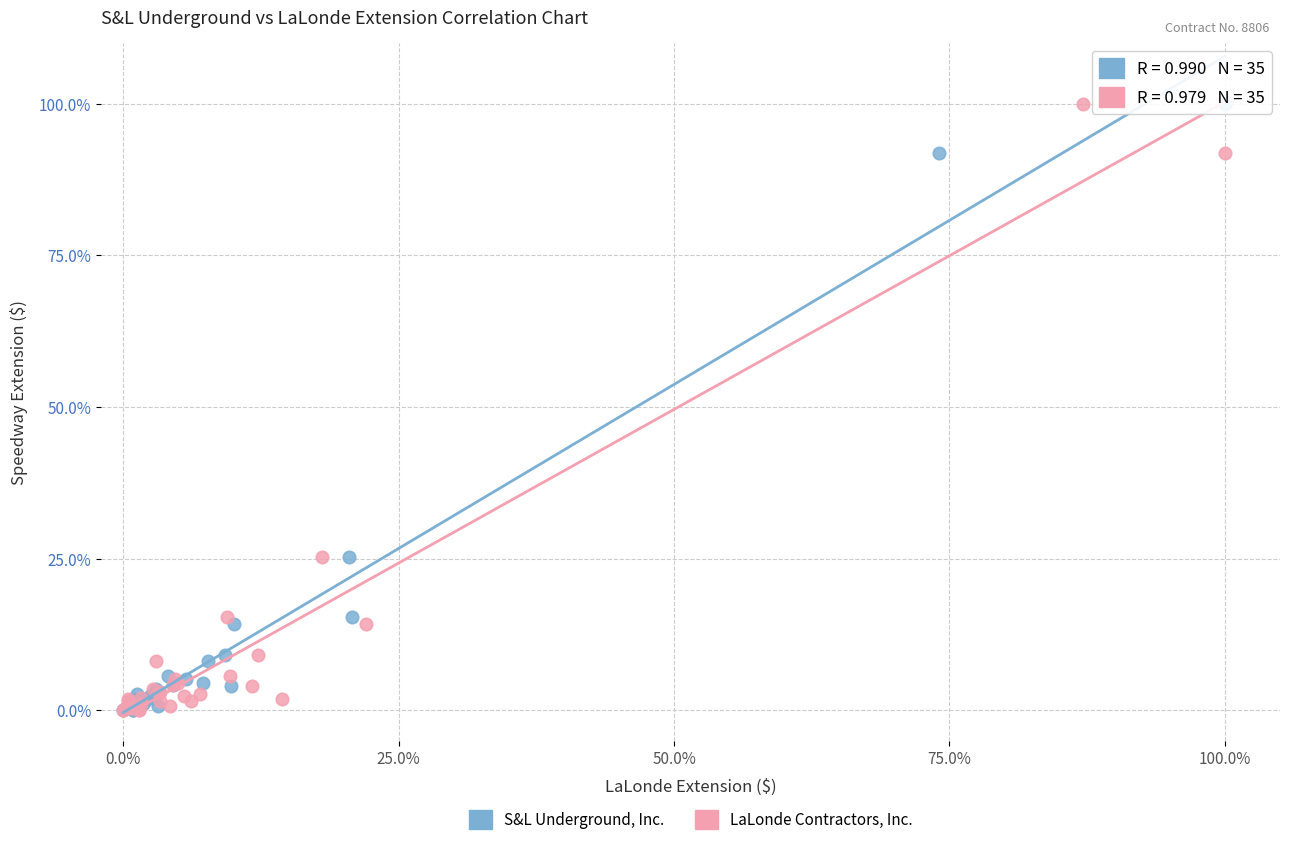

What are all the series names shown in the legend?

S&L Underground, Inc., LaLonde Contractors, Inc.